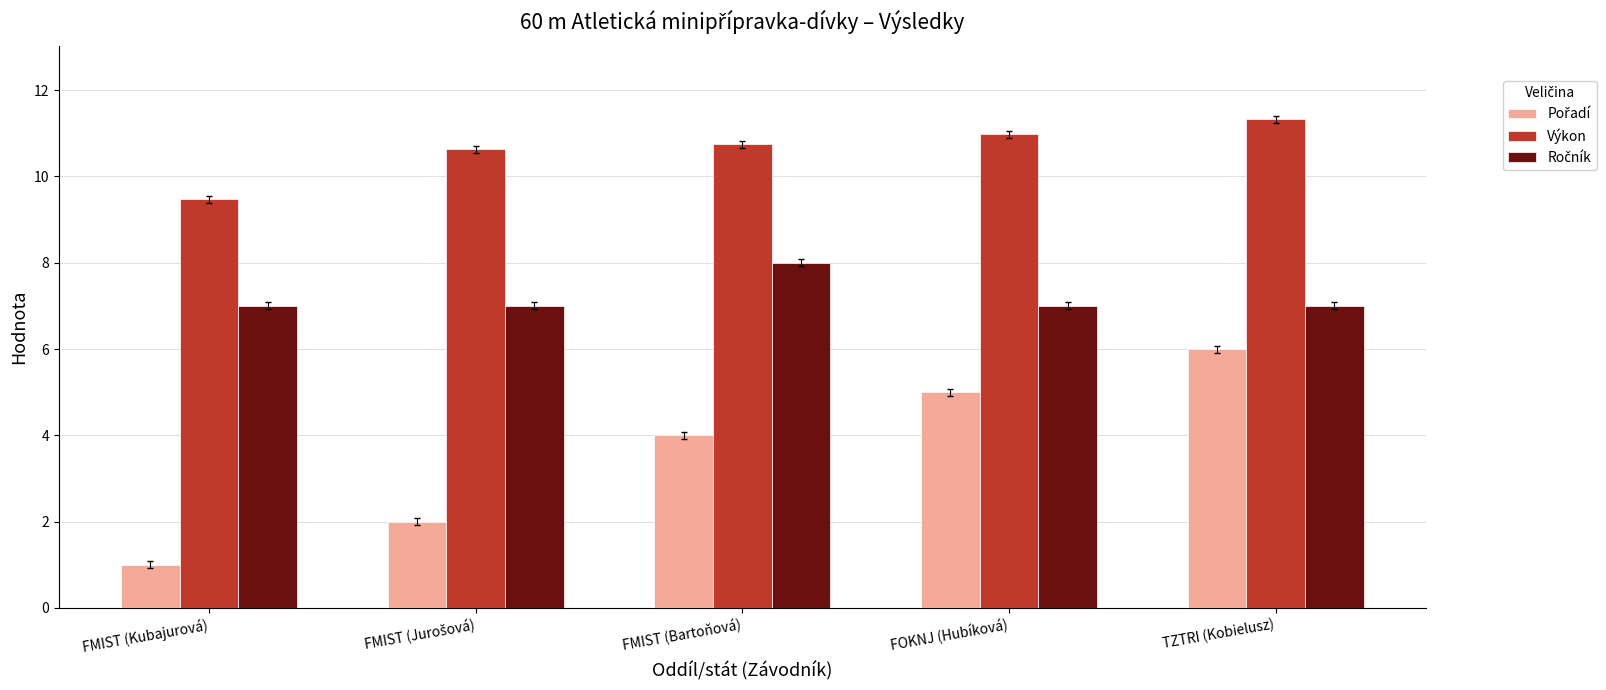

Does the chart contain stacked bars?

No